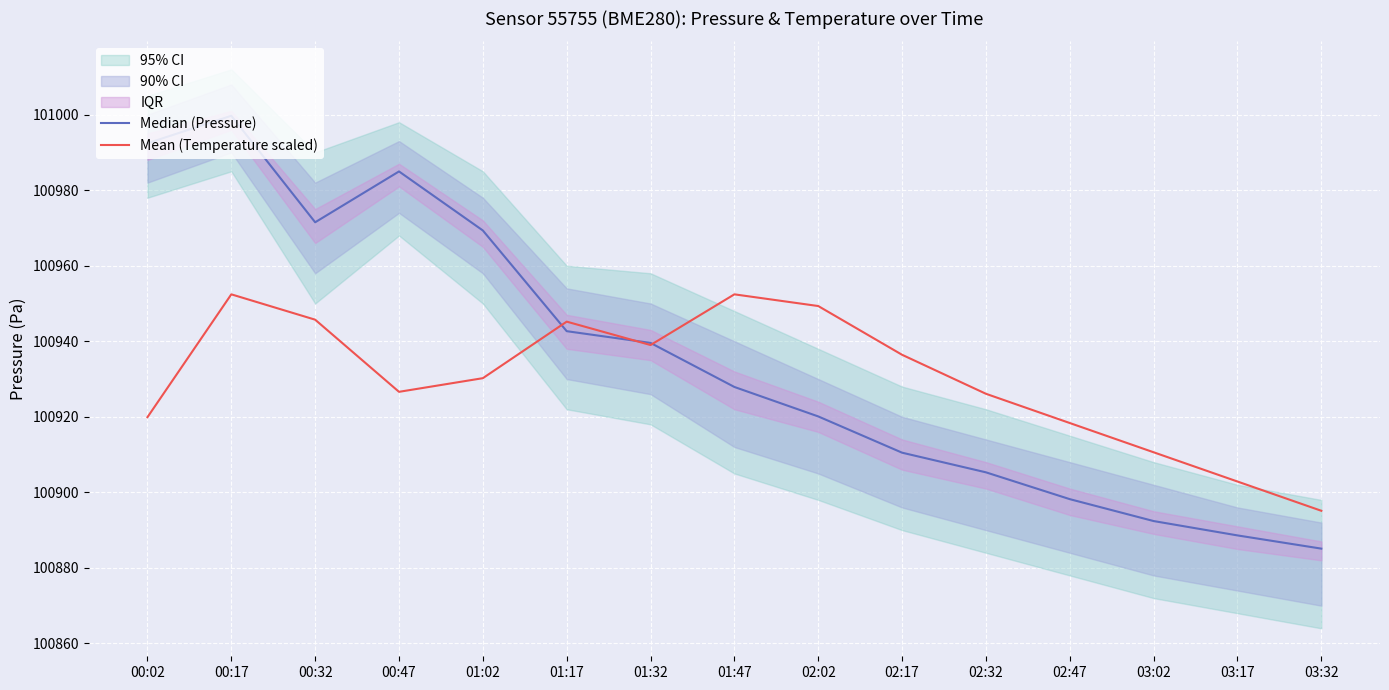

Which category has the lowest value in the Mean (Temperature scaled) series?

03:32